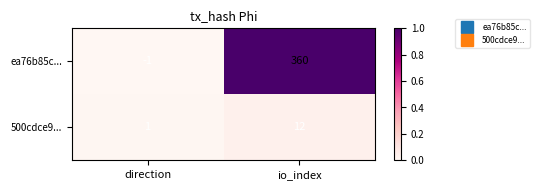

What is the average value of the ea76b85c... series?

180